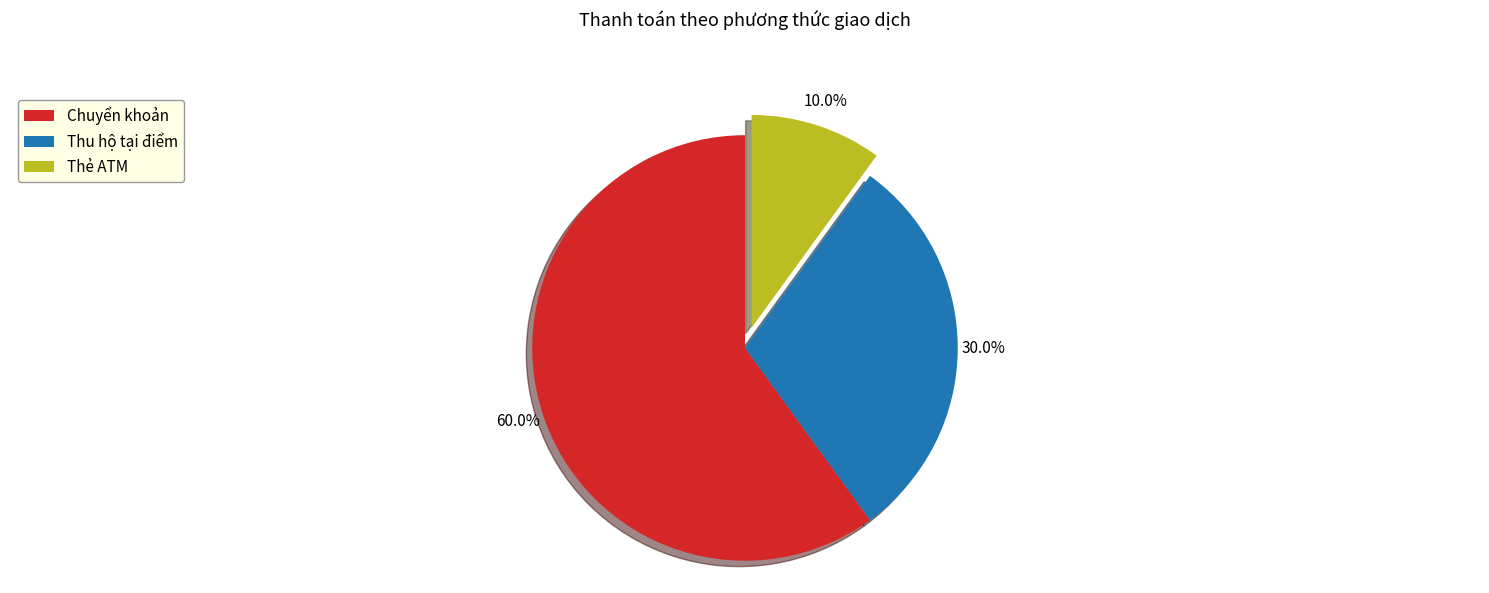

What percentage is NOT represented by Chuyển khoản?

40.0%